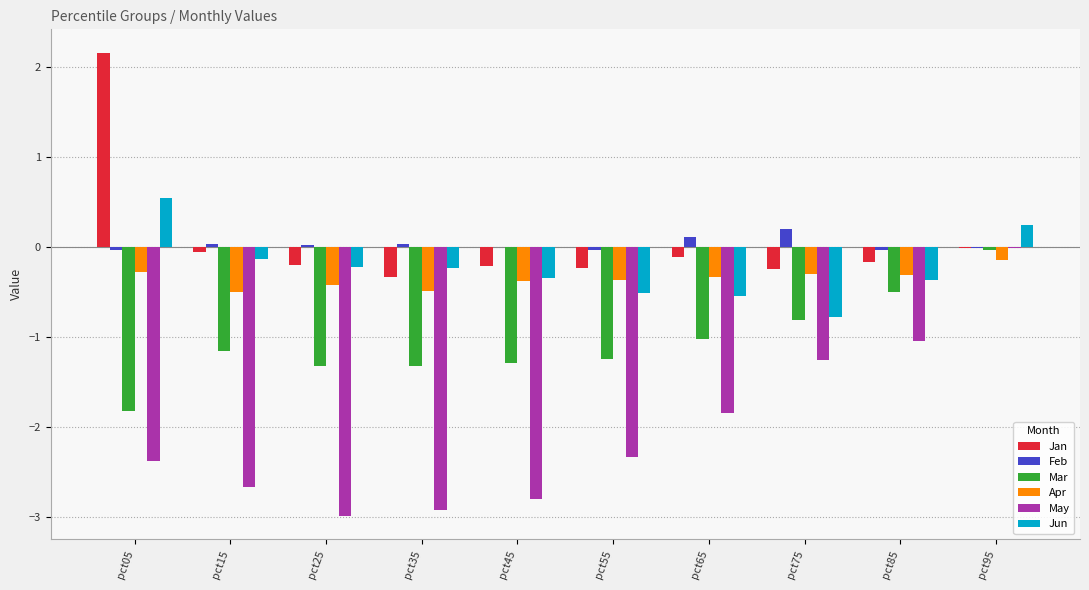

The Feb series shows -0.0 at pct95. True or false?

True